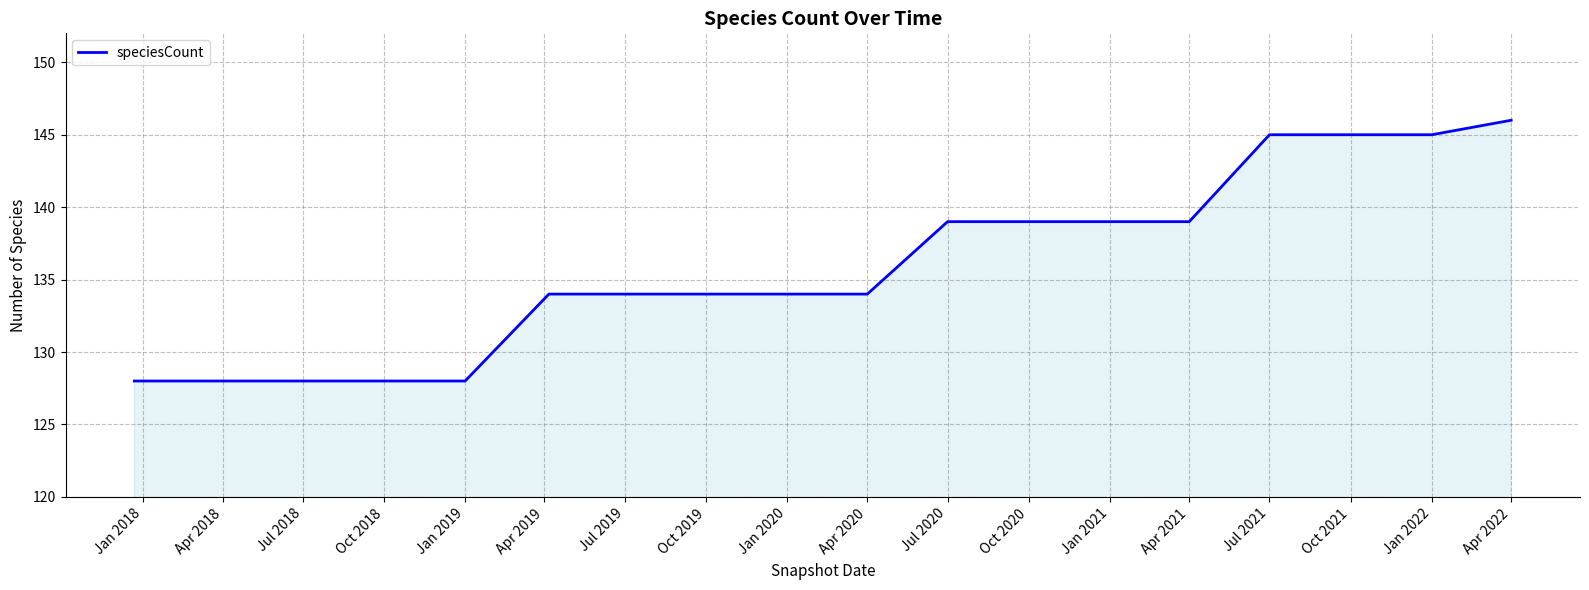

What is the maximum value shown in the chart?

146